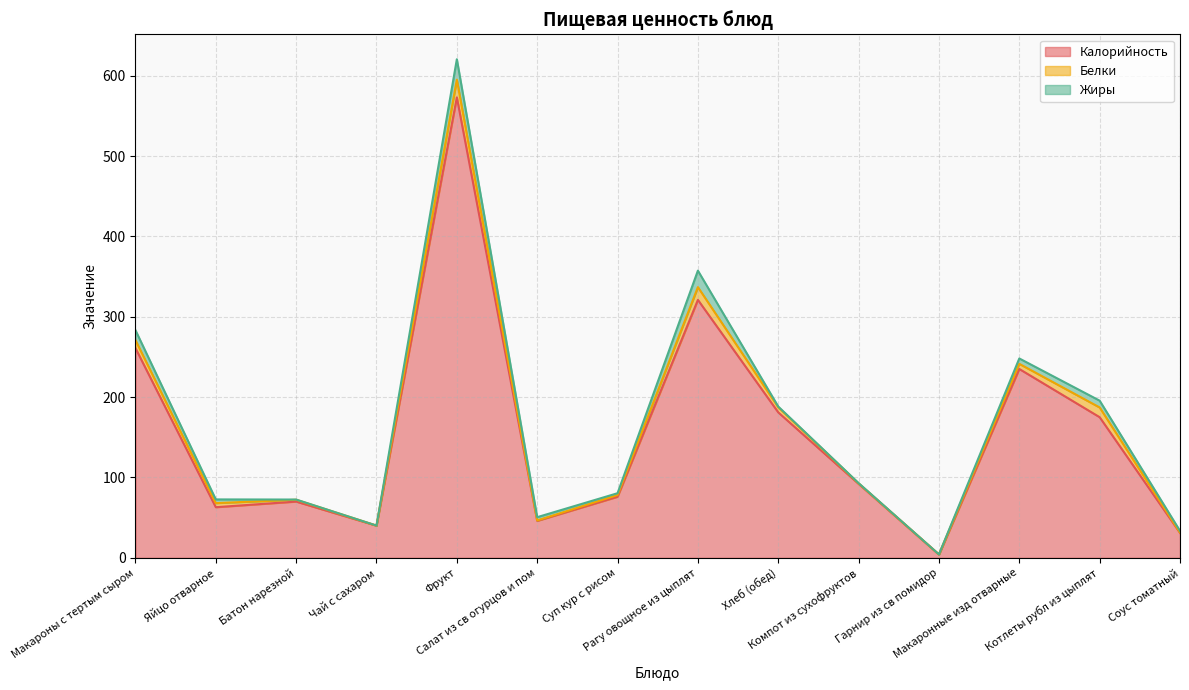

The Калорийность series shows 440.6 at Макароны с тертым сыром. True or false?

False